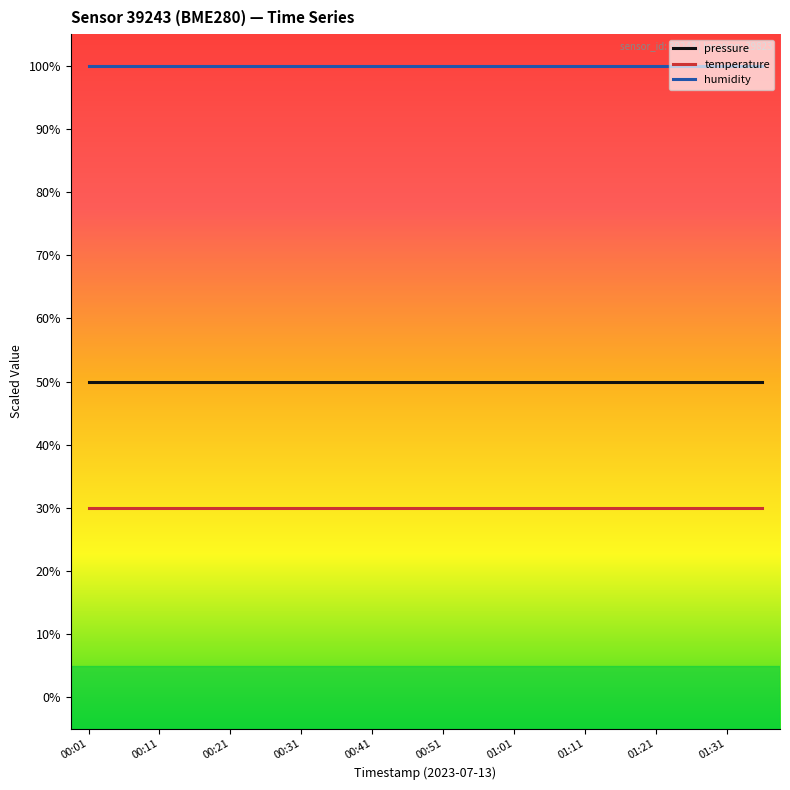

Which series has the largest total across all categories?

humidity